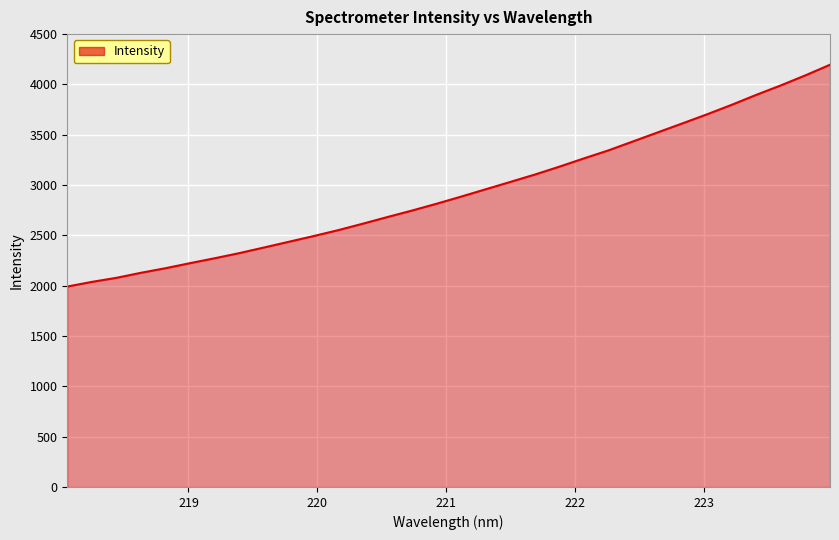

What is the smallest value displayed?

1991.6